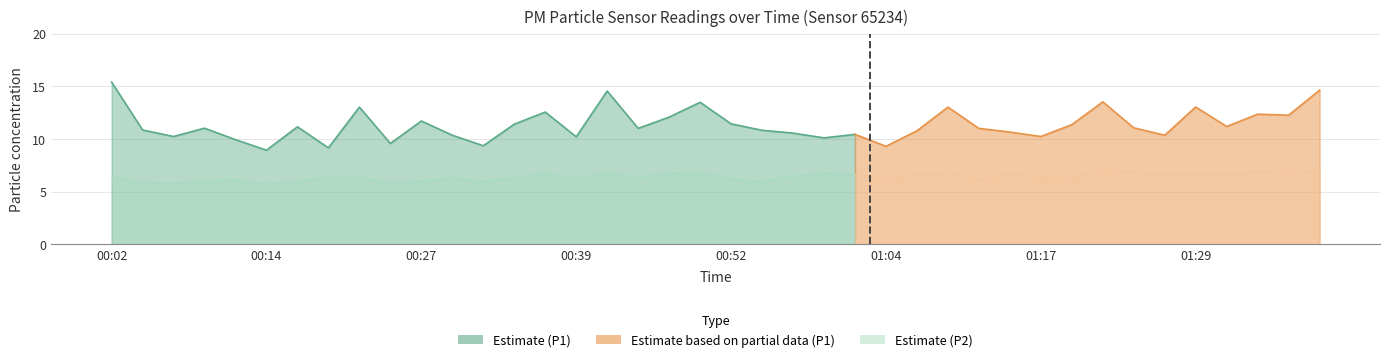

What position from the left is 00:14?

6